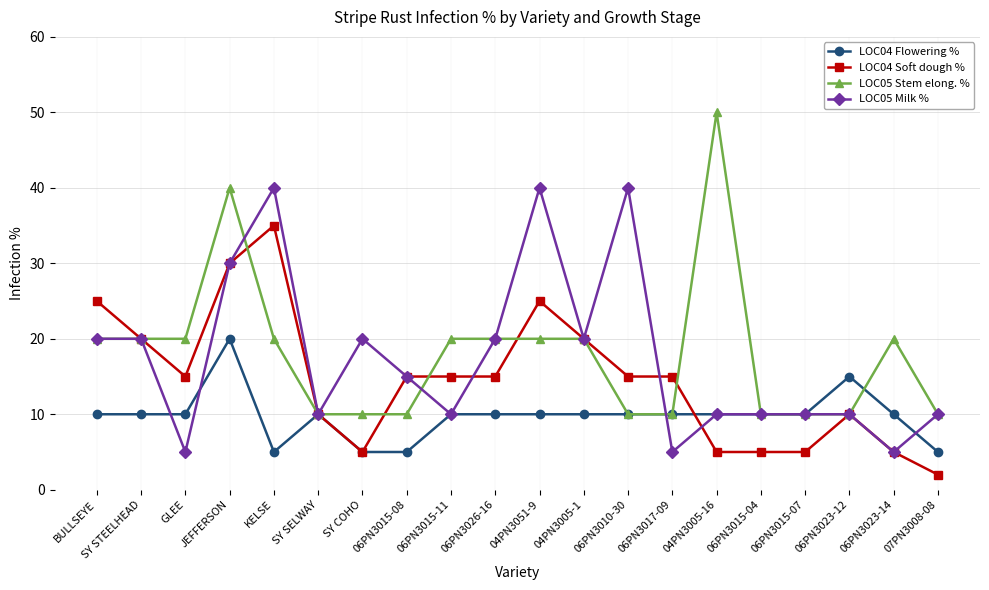

What is the minimum value for LOC04 Soft dough %?

2